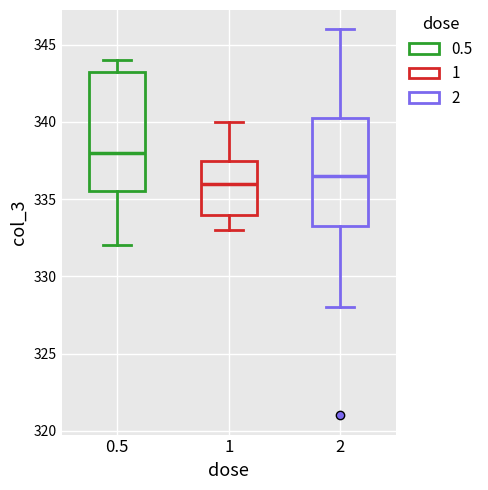

Where does the lower whisker of the box at x = 0.5 end on the y-axis? The values are not printed on the chart, so give them approximately, as read against the axis.

332.0